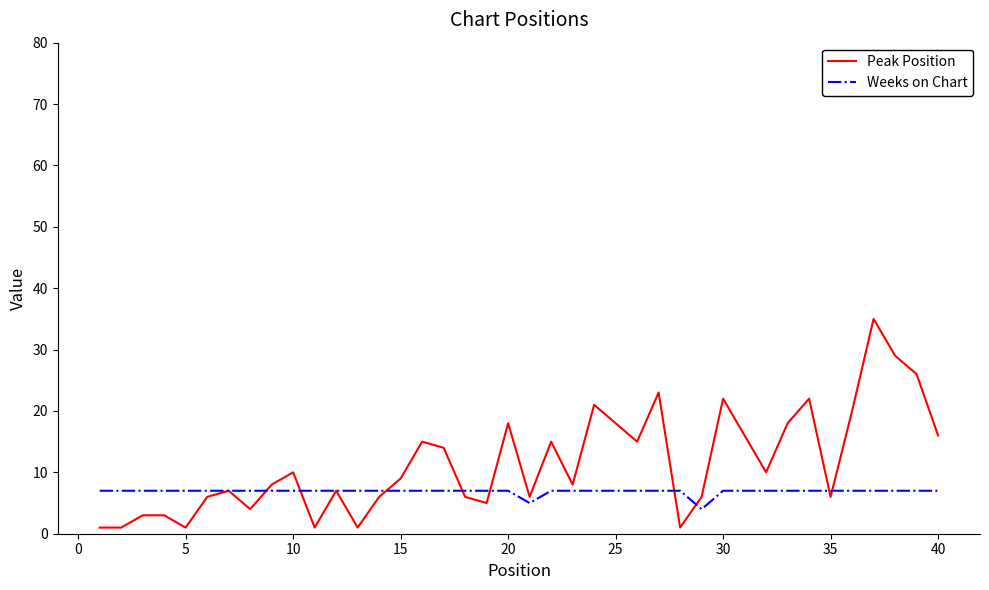

True or false: Weeks on Chart and Peak Position intersect in this chart.

True